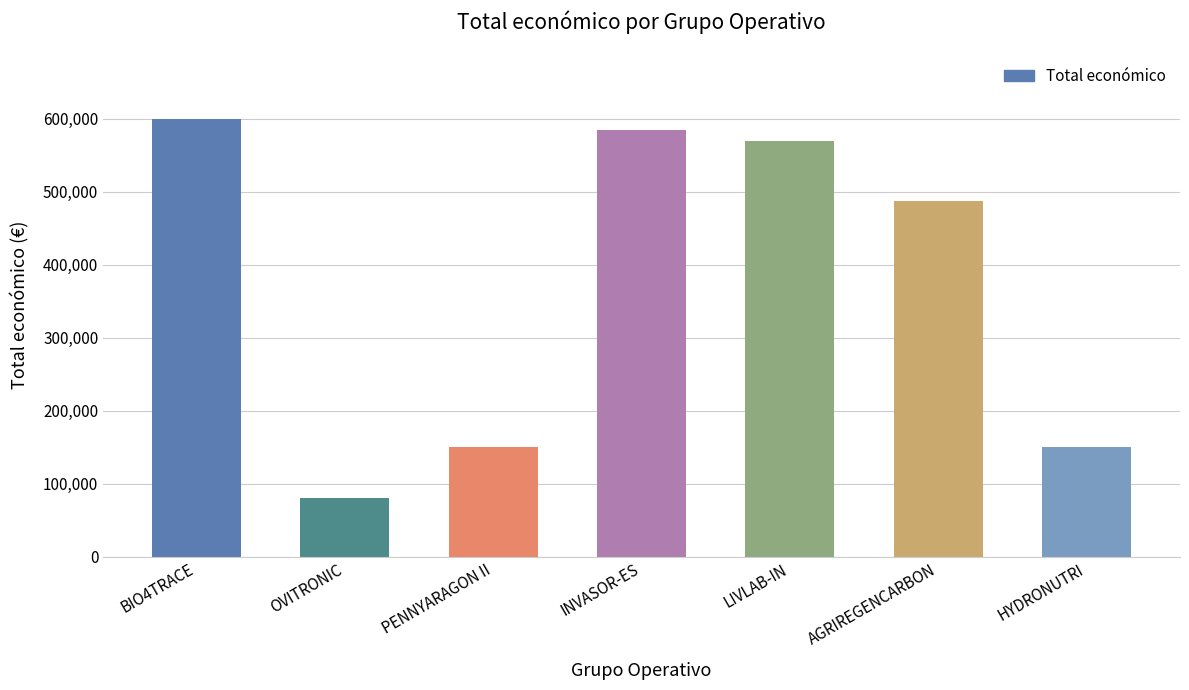

Count the number of categories in the chart.

7